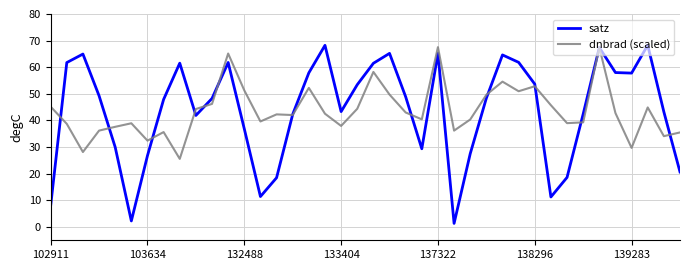

What is the maximum value shown in the chart?

68.3